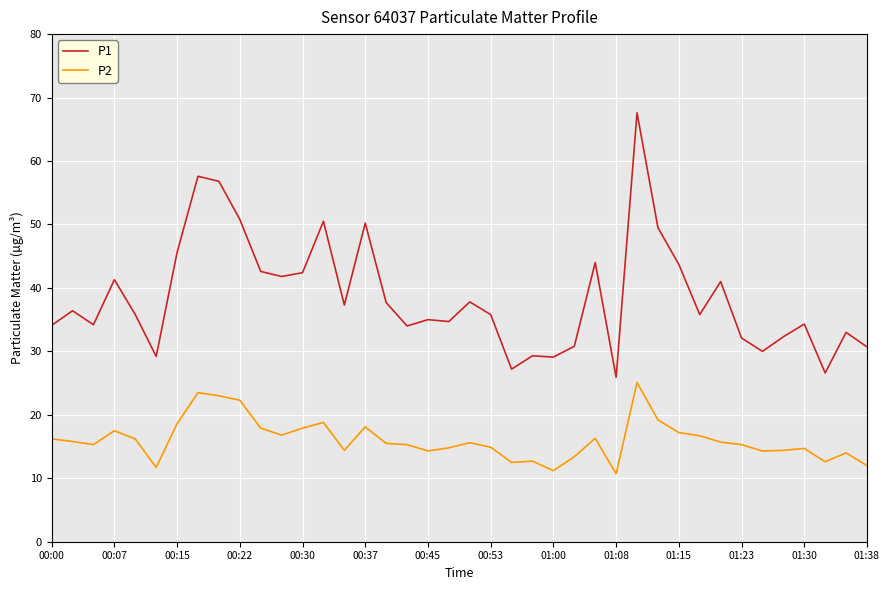

True or false: P2 and P1 intersect in this chart.

False